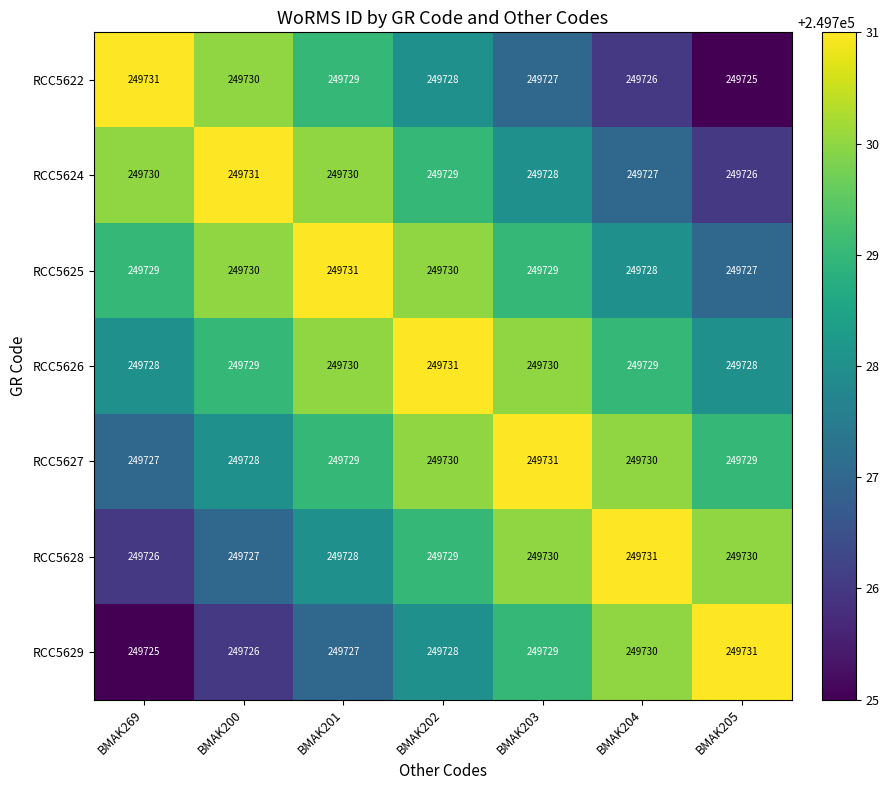

What is the approximate value of RCC5622 at BMAK204?

249726